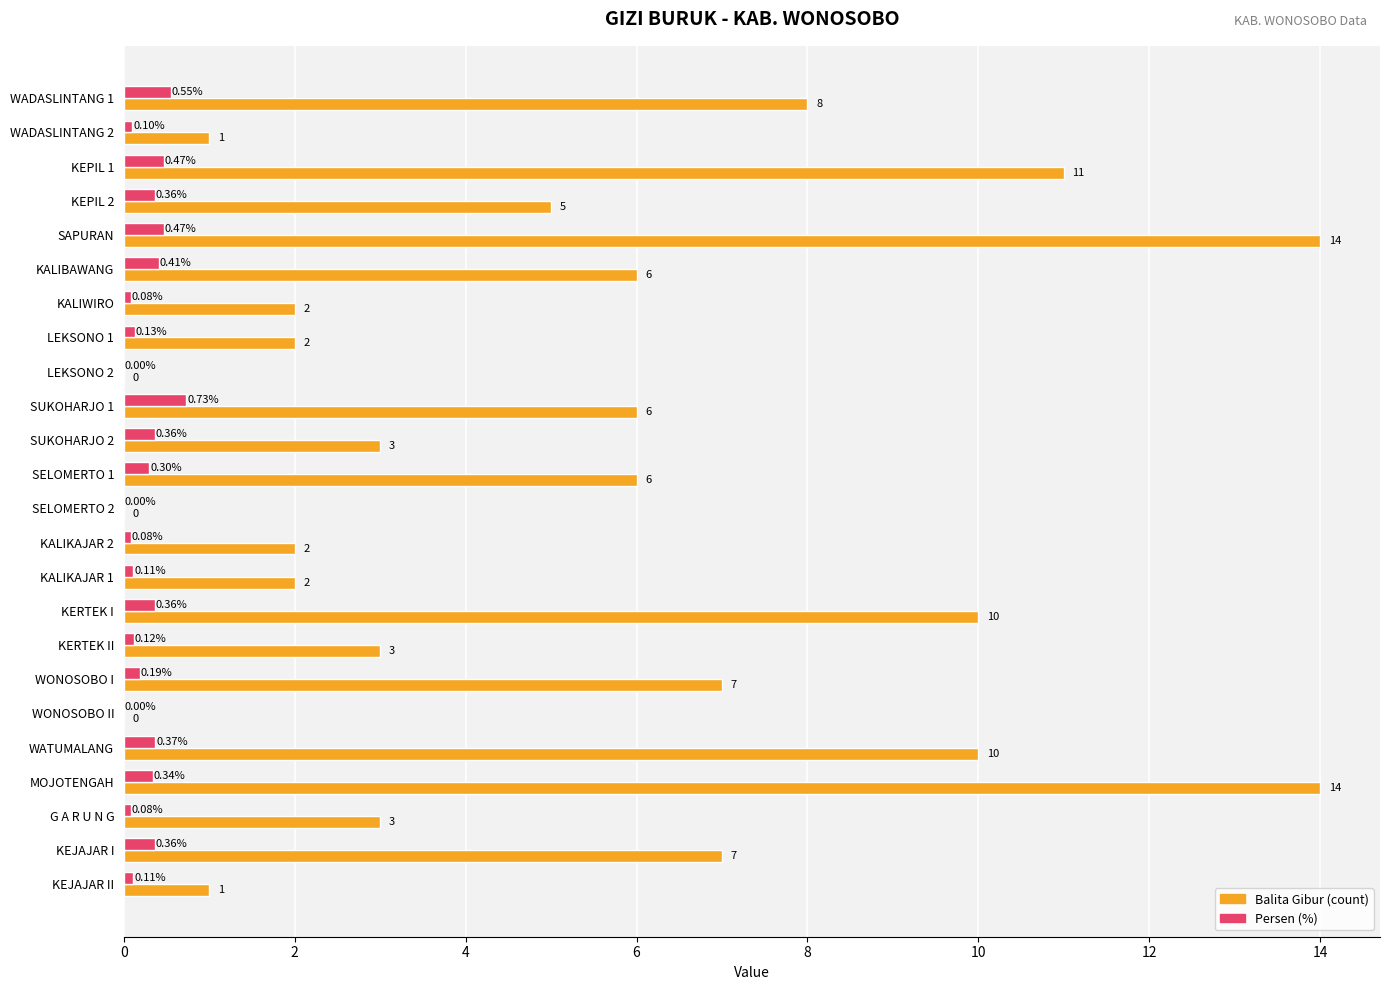

At which category is the sum across all series the highest?

SAPURAN